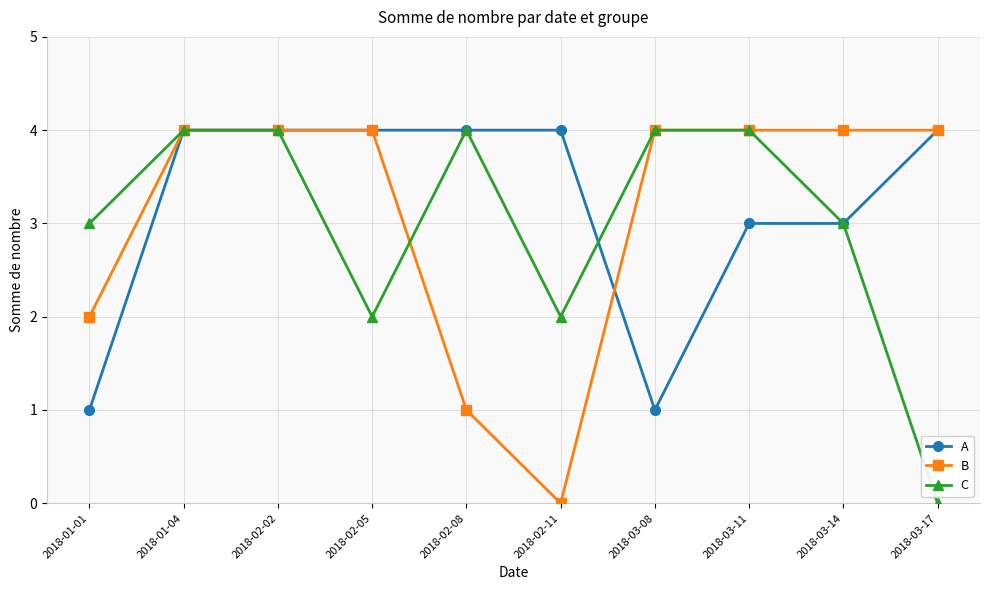

Is the value of A at 2018-02-02 greater than the value of B at 2018-02-08?

Yes